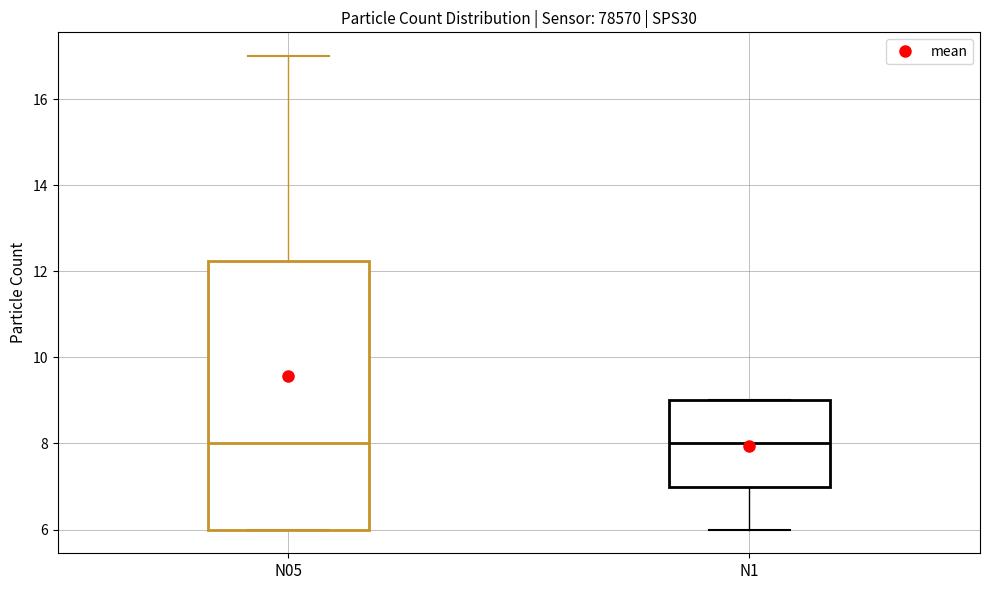

Which box is the tallest, from its lower edge to its upper edge?

N05